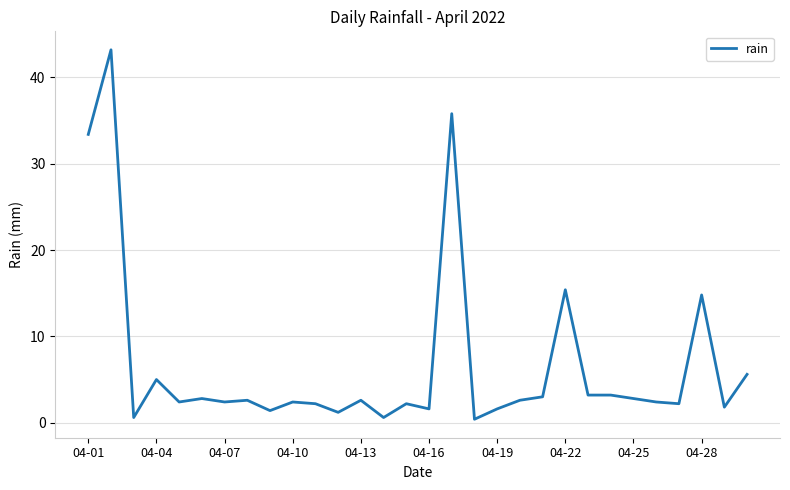

What is the difference between the maximum and minimum values?

42.8